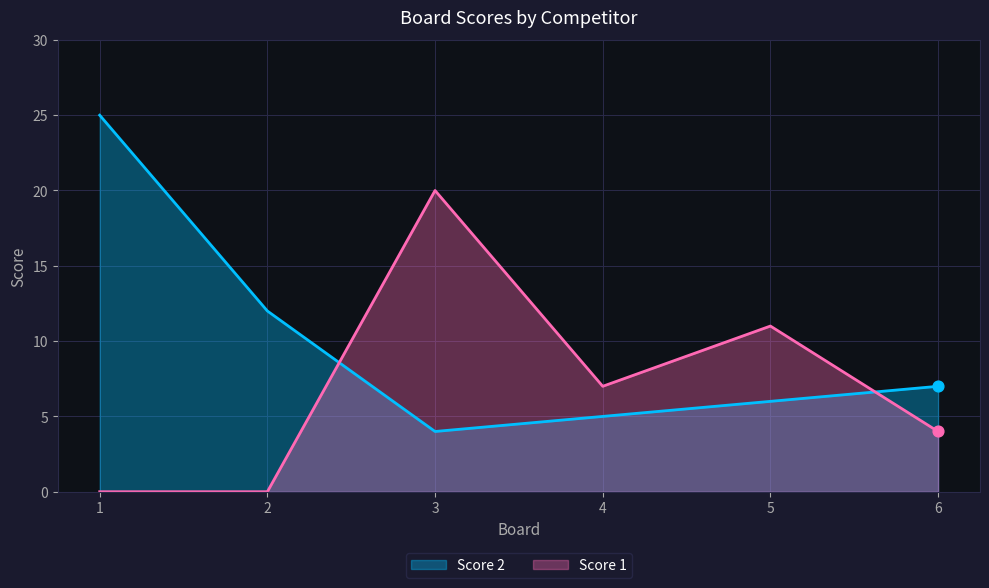

Which series has the largest total across all categories?

Score 2